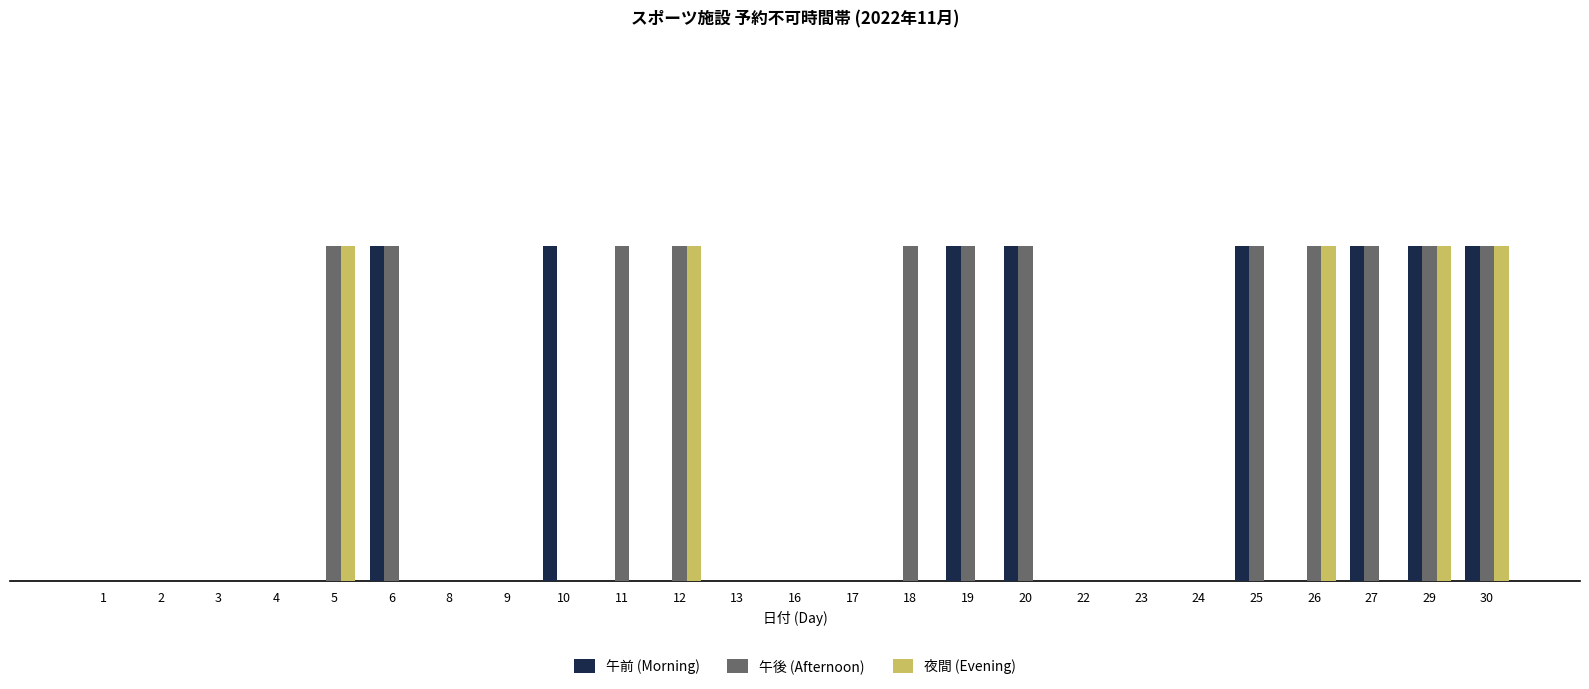

True or false: 午前 (Morning) has a value of -1 at 17.

False